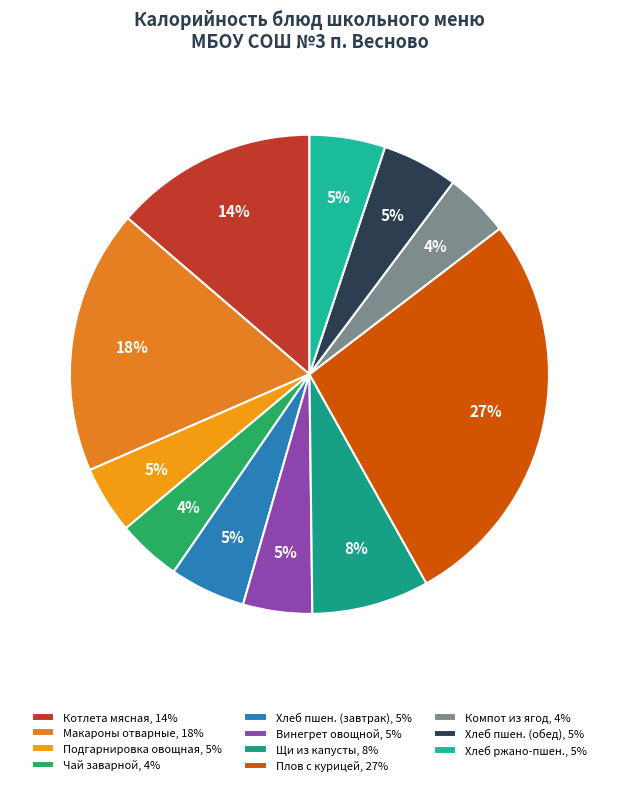

Is there a majority slice in this chart?

No